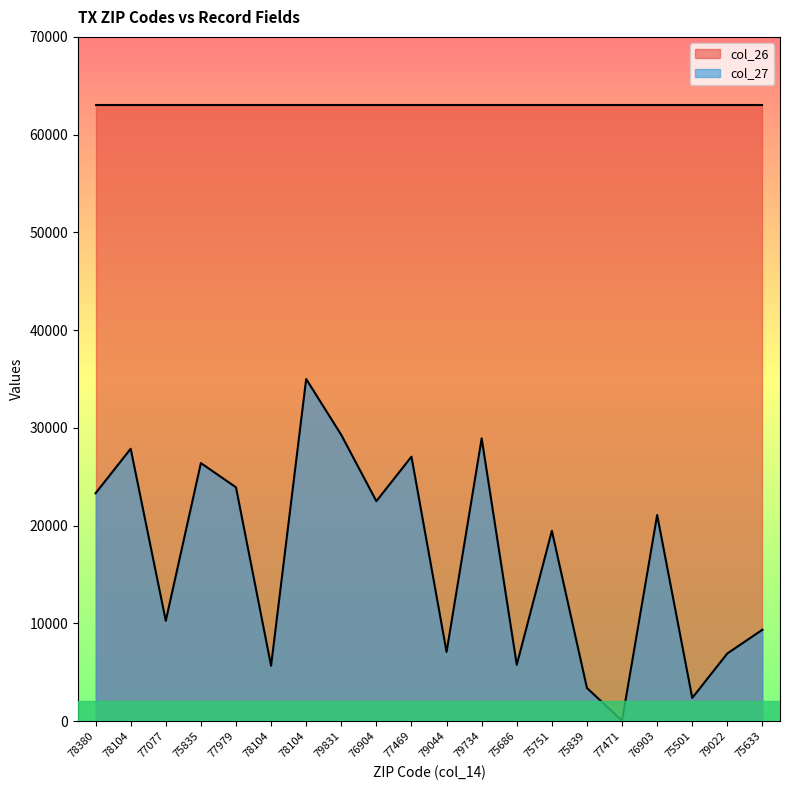

At which category does the data reach its first local valley?

77077